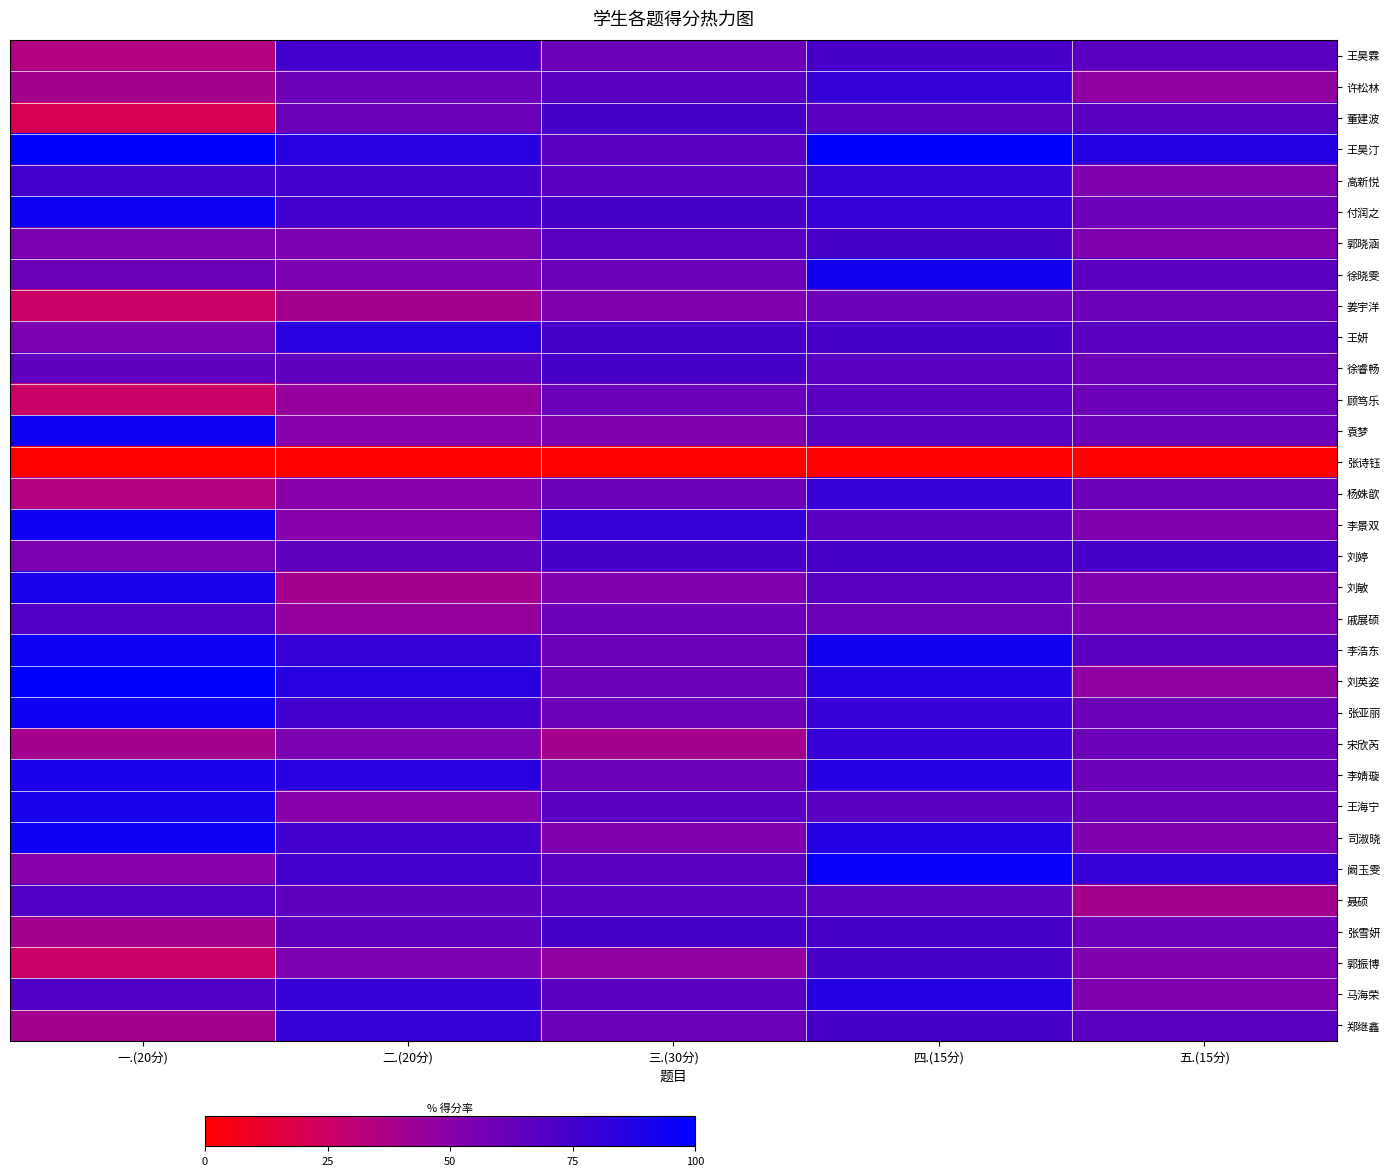

At how many categories does at least one series exceed 85?

3